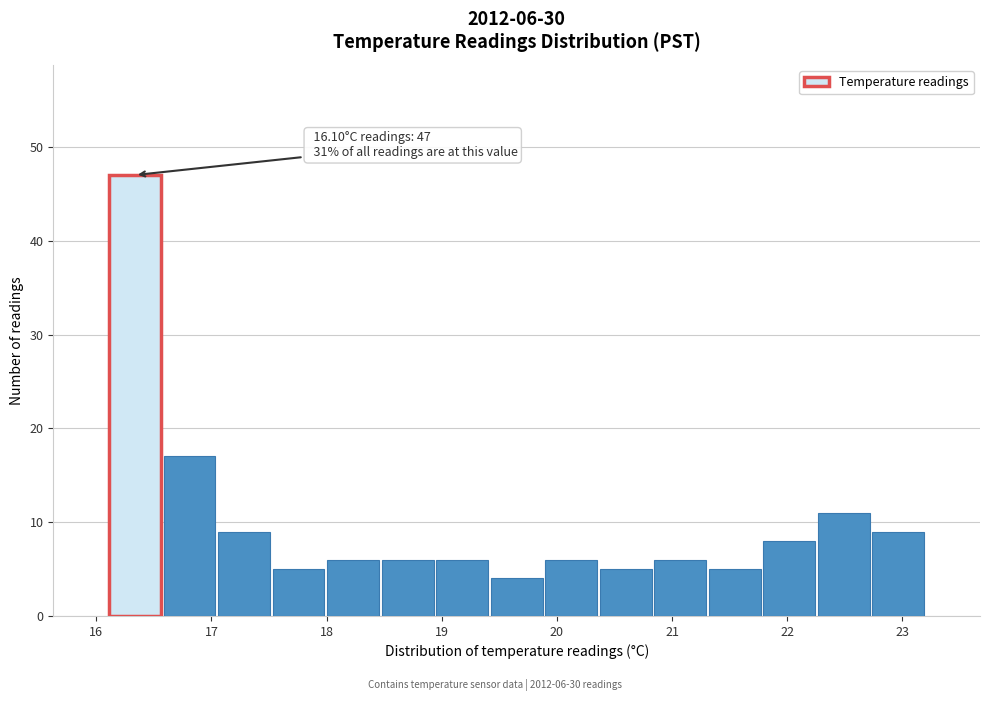

Over which range of the x-axis is the bar tallest?

16.1 to 16.6